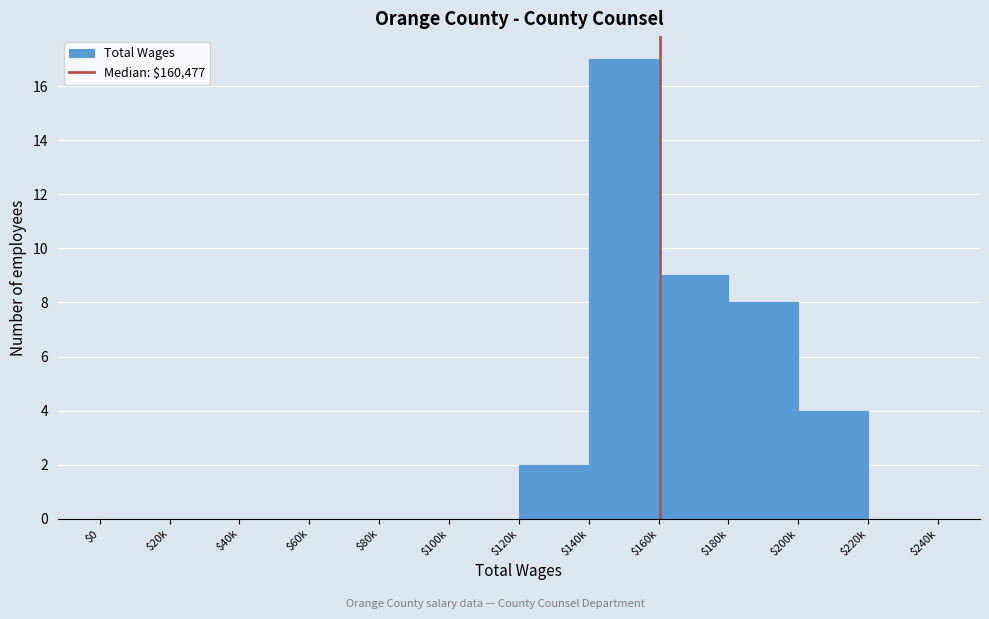

What is the sum of all values?

40